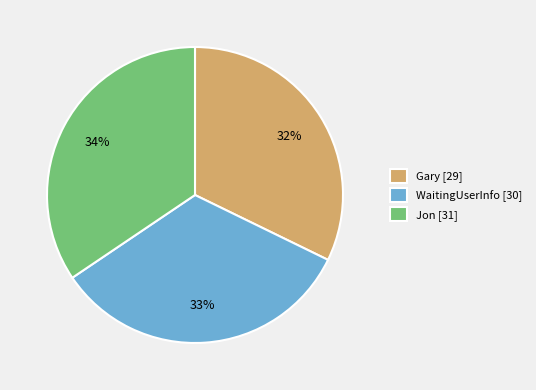

Is the sum of Gary [29] and WaitingUserInfo [30] greater than half?

Yes